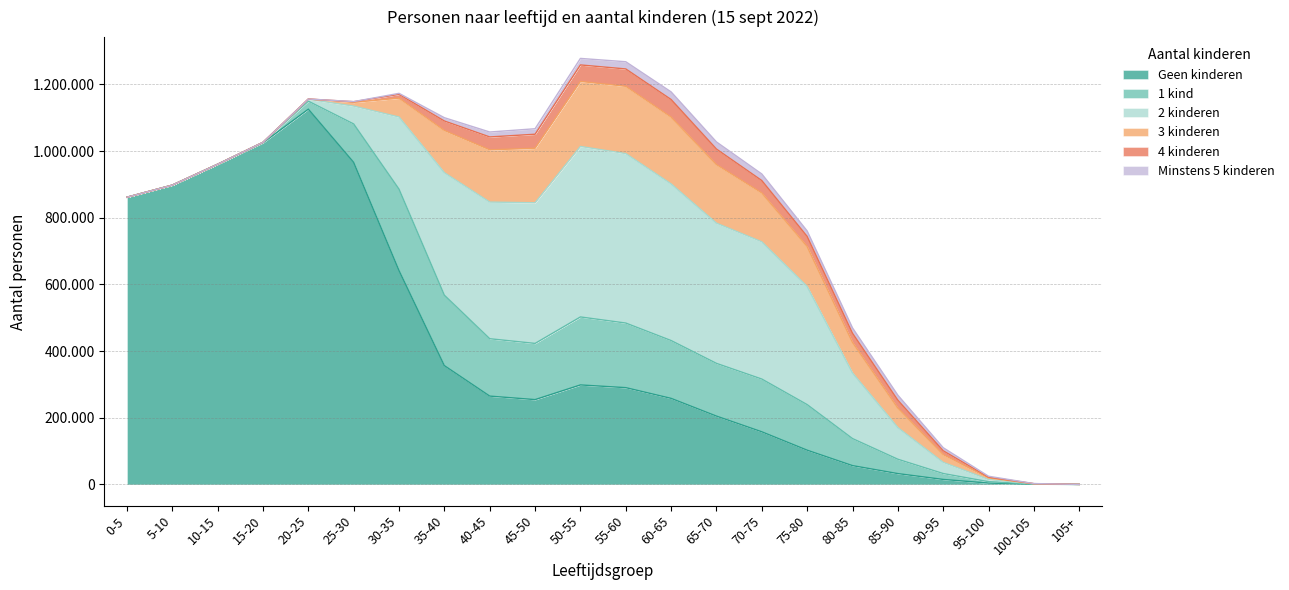

Between 70-75 and 30-35, which is larger?

30-35